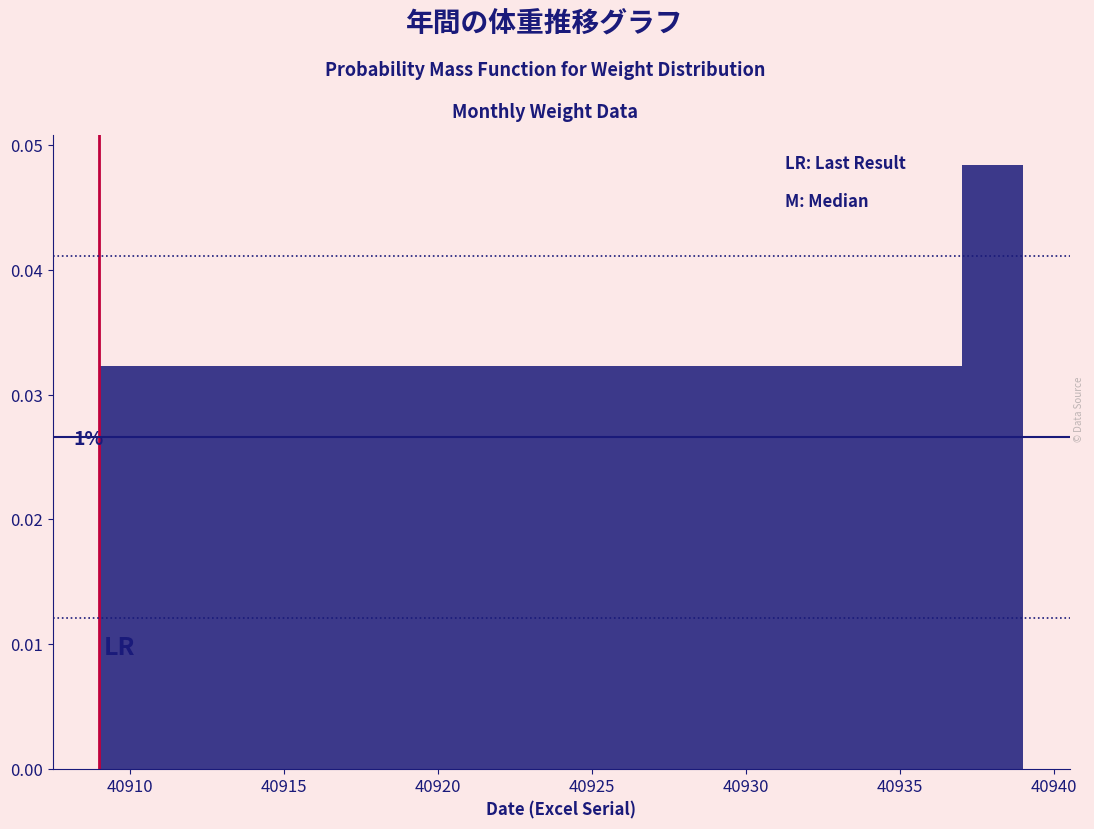

Which range on the x-axis has the tallest bar?

40937 to 40939